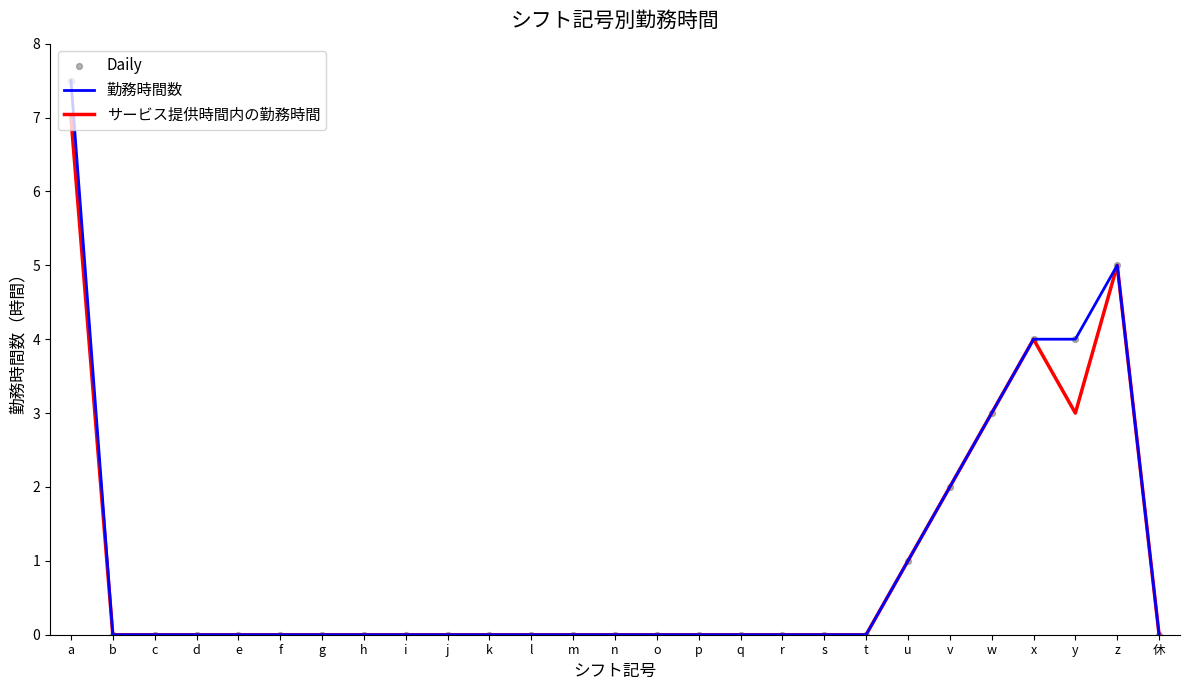

Read the 勤務時間数 value at w.

3.0